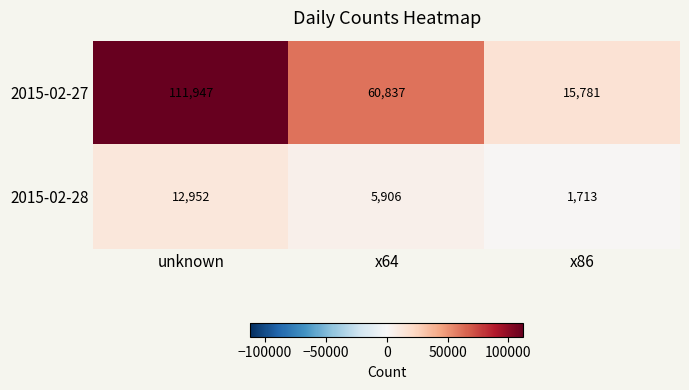

List the series in order of their overall mean, highest first.

2015-02-27, 2015-02-28